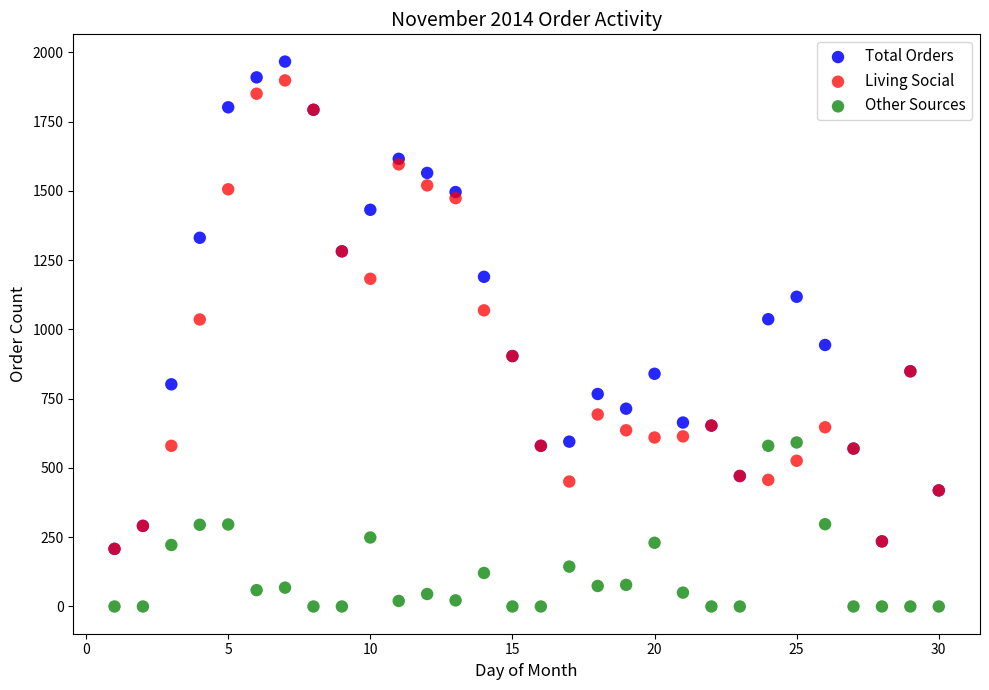

What are all the series names shown in the legend?

Total Orders, Living Social, Other Sources